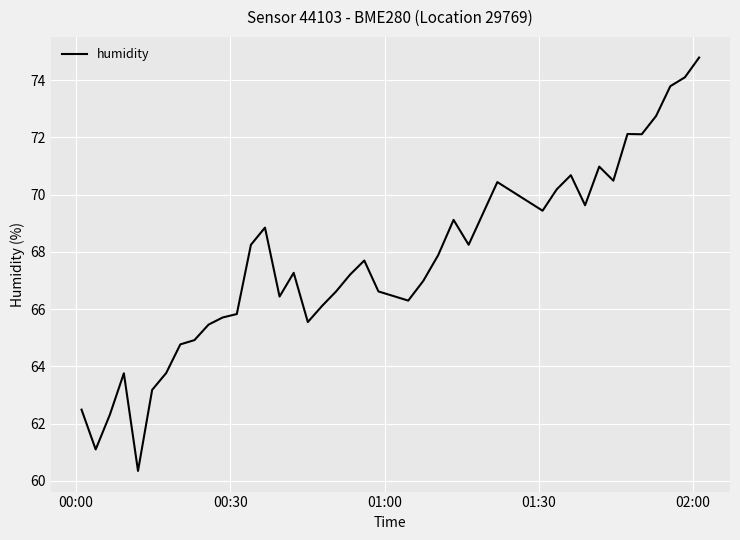

What is the maximum value shown in the chart?

74.8